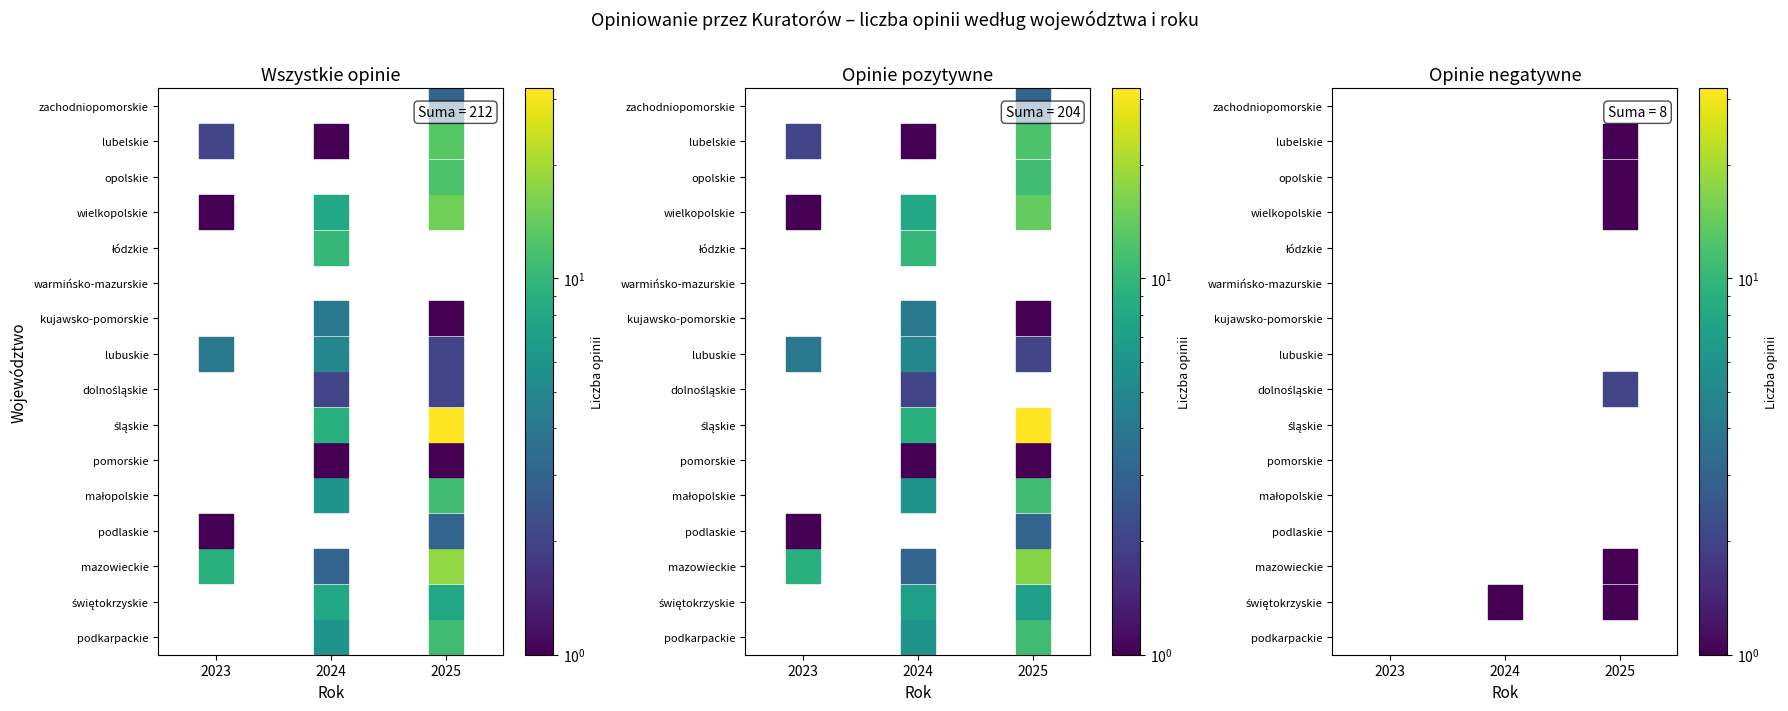

How many categories are shown in the chart?

3